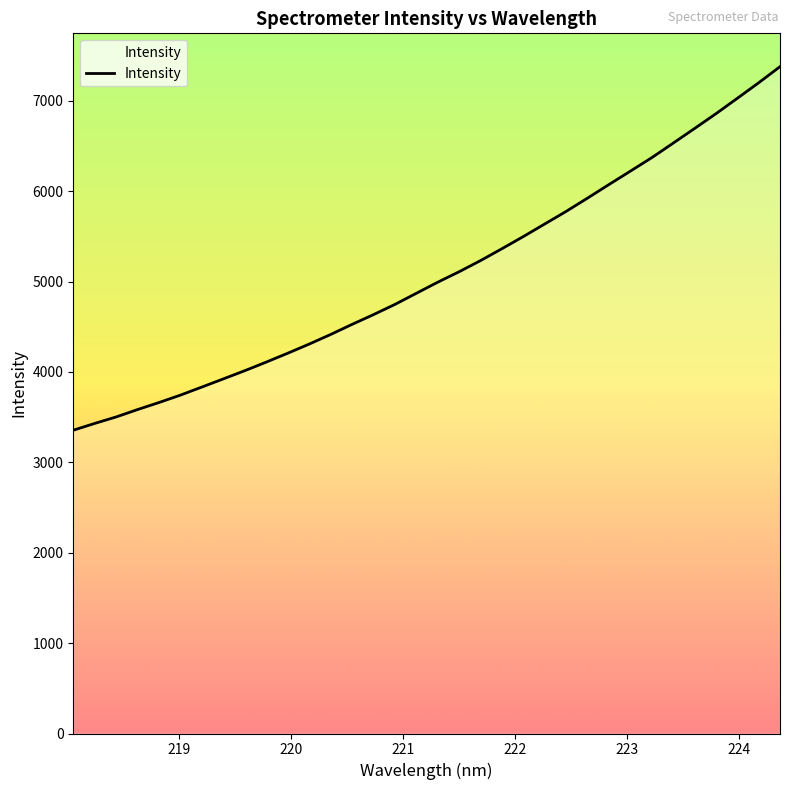

What is the greatest value displayed?

7377.7